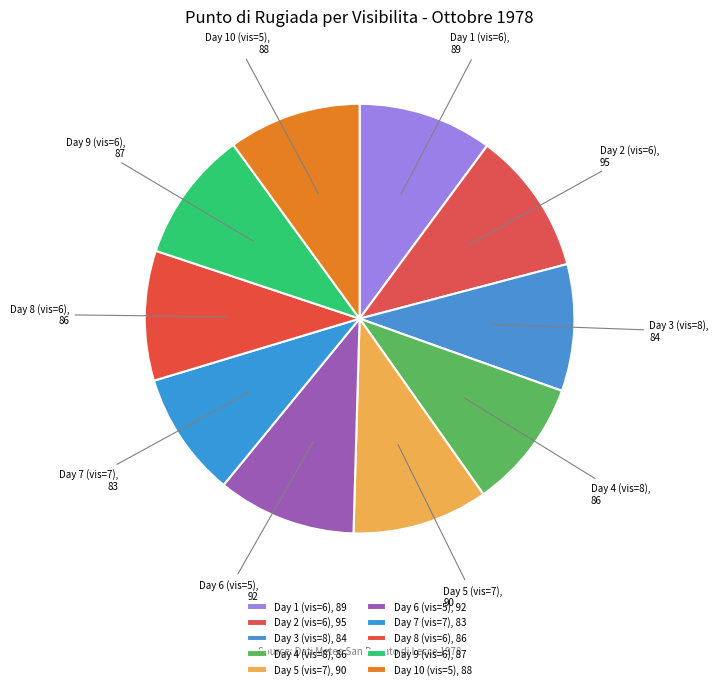

Count the number of slices in the pie.

10